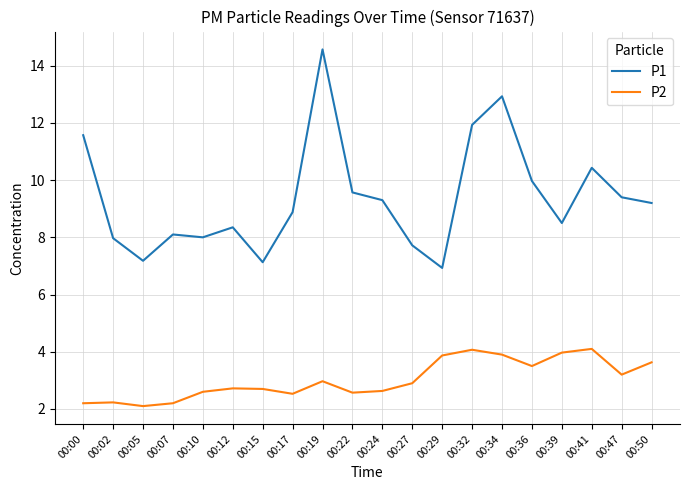

What is the difference between the second highest and minimum values in the P2 series?

2.0